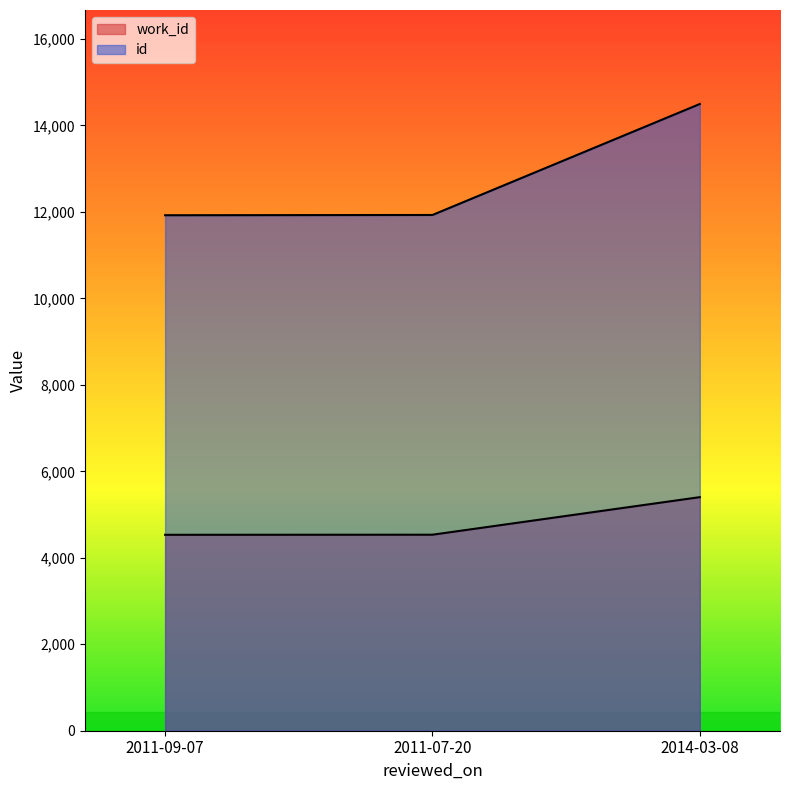

At which category is the sum across all series the highest?

2014-03-08